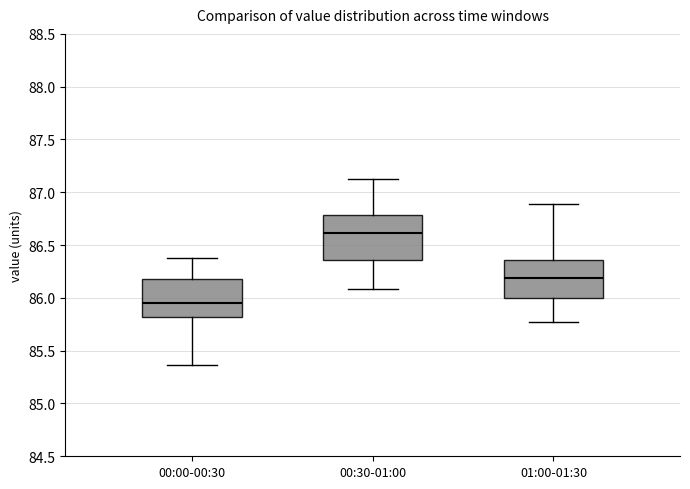

Which box is the tallest, from its lower edge to its upper edge?

00:30-01:00